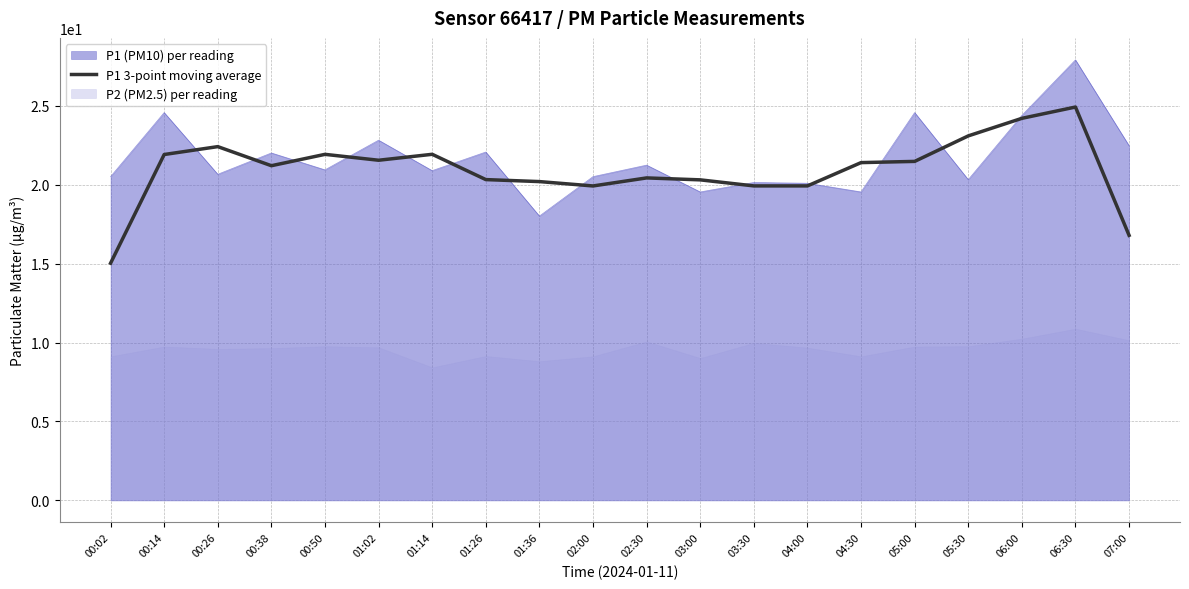

At which label does P1 (PM10) per reading reach its minimum?

01:36